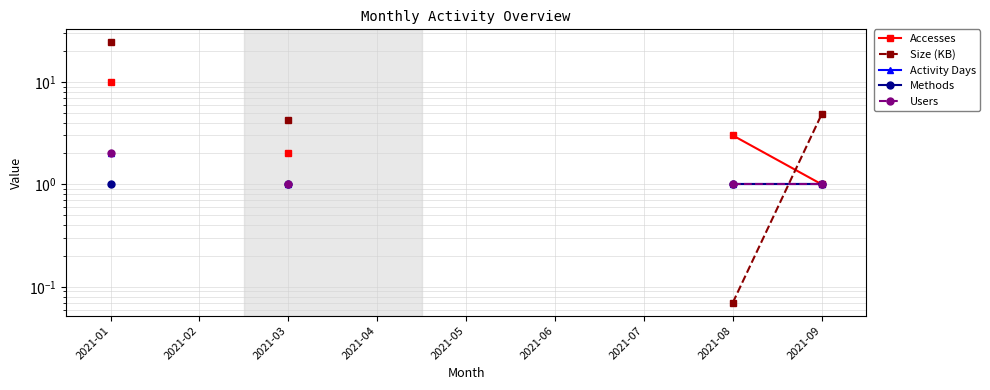

What is the value of the Accesses point at the 8th from the left?

3.0